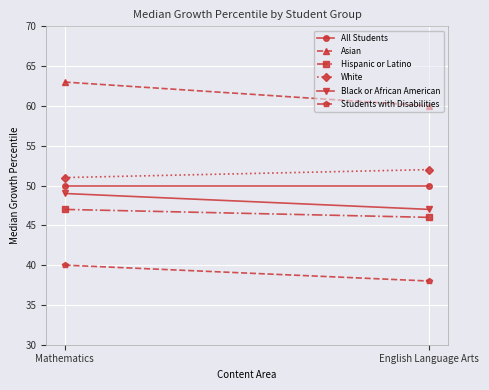

Reading right to left, what are all the values shown in this chart?

All Students: 50	50
Asian: 60	63
Hispanic or Latino: 46	47
White: 52	51
Black or African American: 47	49
Students with Disabilities: 38	40